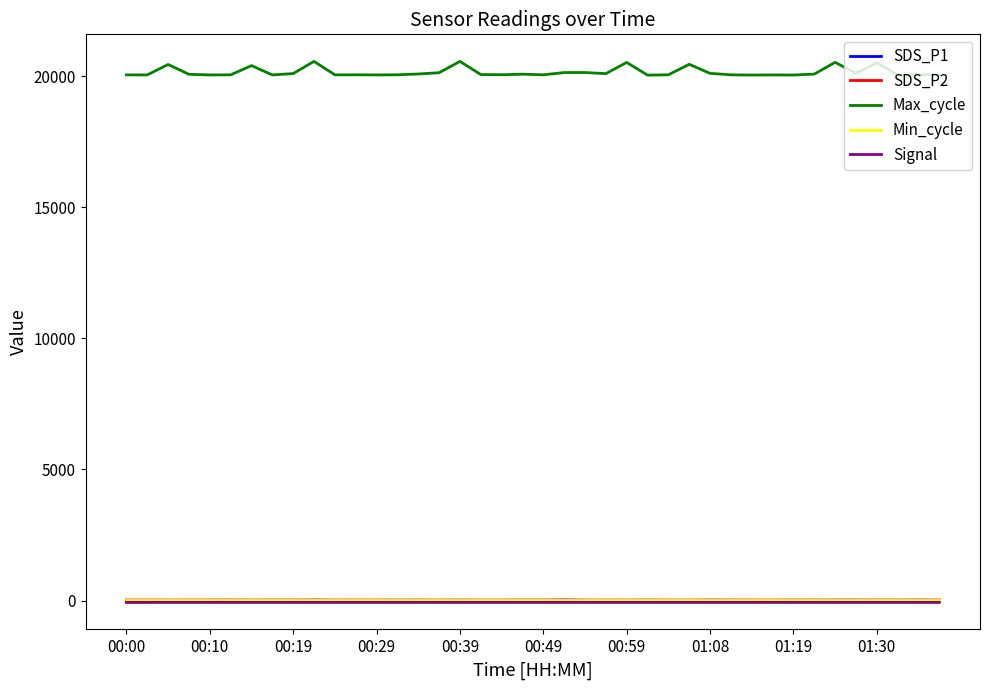

True or false: Max_cycle and Min_cycle cross at least once.

False